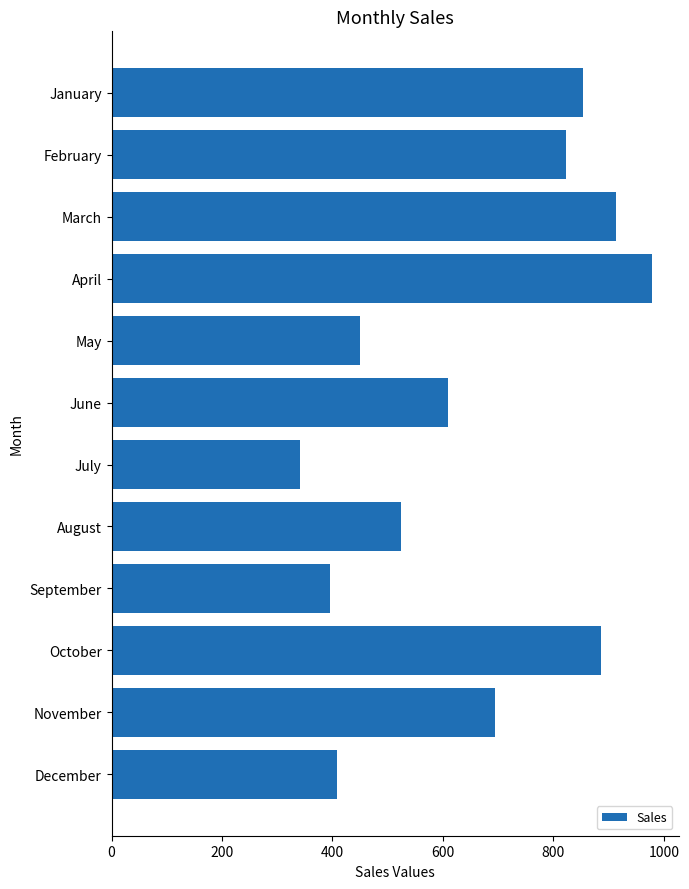

The value at January is 853. True or false?

True